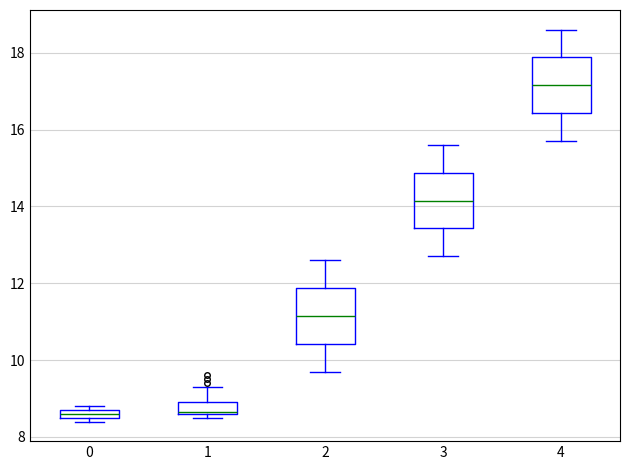

Where does the upper whisker of the box at x = 2 end on the y-axis? The values are not printed on the chart, so give them approximately, as read against the axis.

12.6